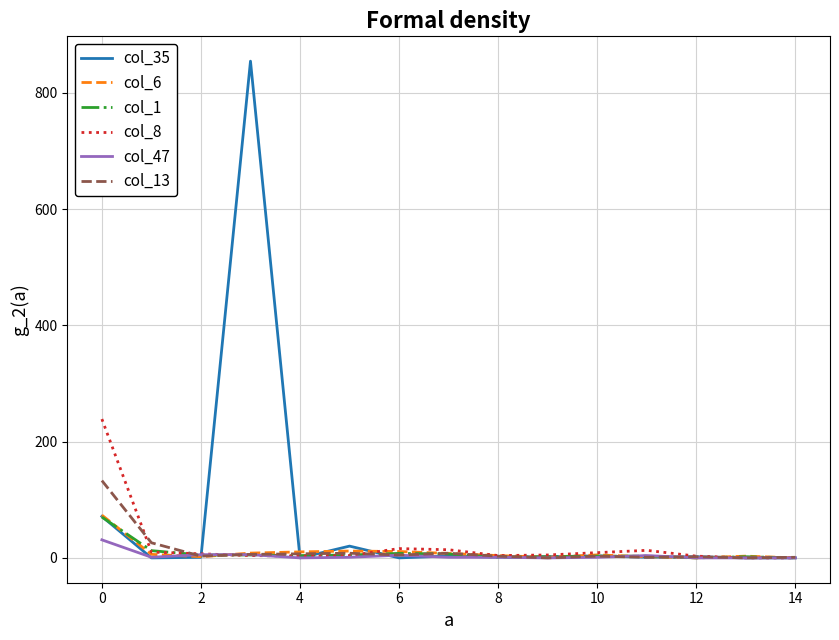

What is the maximum value shown in the chart?

854.5